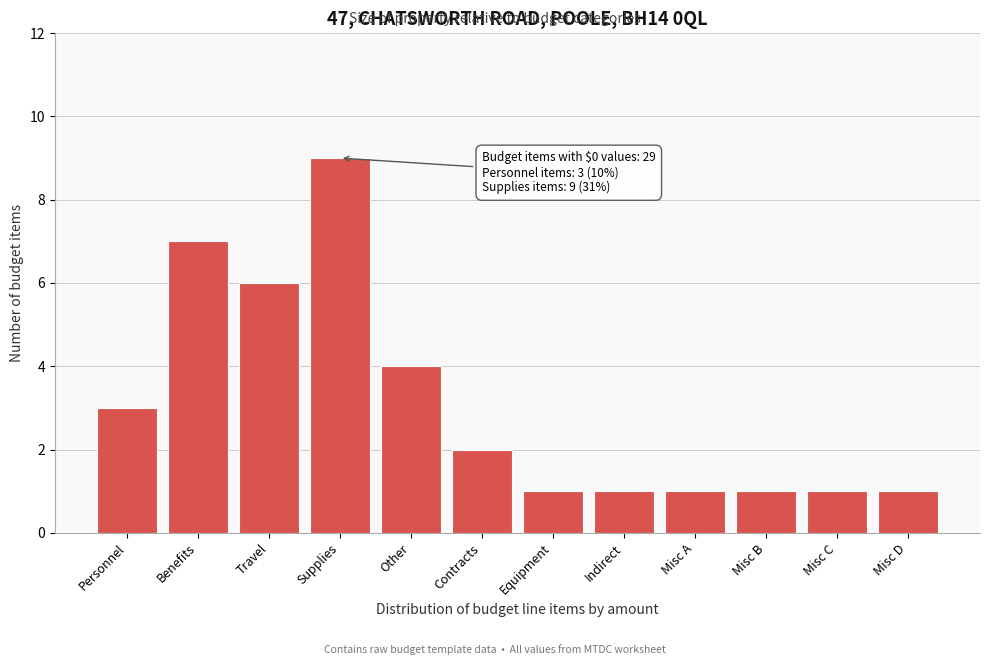

Reading left to right, extract all data points from this chart.

Personnel=3	Benefits=7	Travel=6	Supplies=9	Other=4	Contracts=2	Equipment=1	Indirect=1	Misc A=1	Misc B=1	Misc C=1	Misc D=1